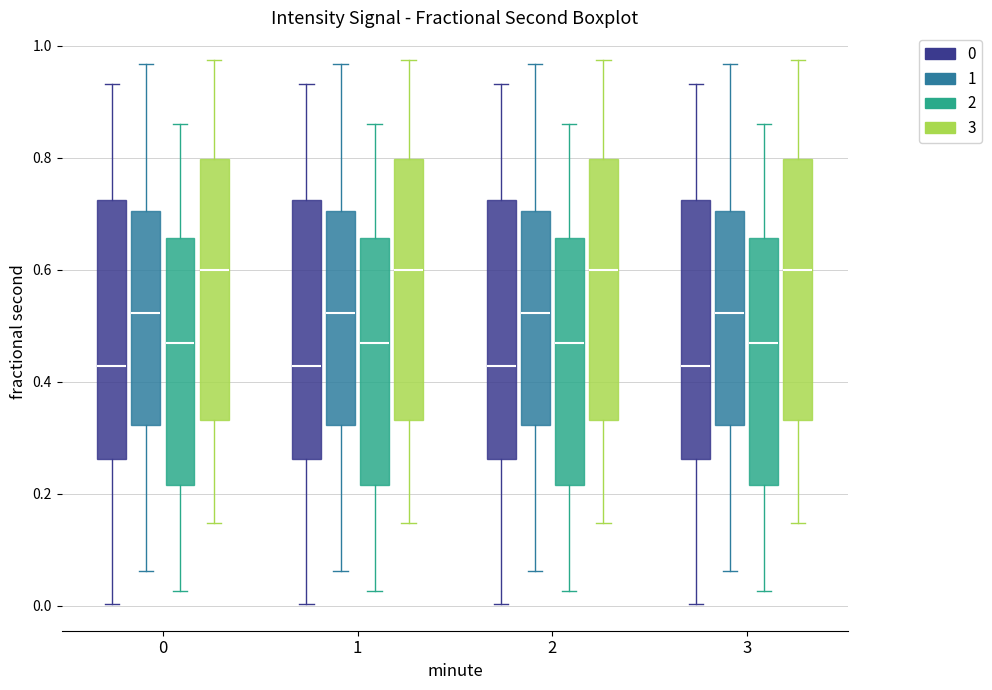

Reading left to right, read every box against the y-axis: the position of its median line, the range the box covers, and the ends of its whiskers. The values are not printed on the chart, so give them approximately, as read against the axis.

0 (0): median 0.42, box 0.26 to 0.72, whiskers 0.00 to 0.94
0 (1): median 0.52, box 0.32 to 0.70, whiskers 0.06 to 0.96
0 (2): median 0.46, box 0.22 to 0.66, whiskers 0.02 to 0.86
0 (3): median 0.60, box 0.34 to 0.80, whiskers 0.14 to 0.98
1 (0): median 0.42, box 0.26 to 0.72, whiskers 0.00 to 0.94
1 (1): median 0.52, box 0.32 to 0.70, whiskers 0.06 to 0.96
1 (2): median 0.46, box 0.22 to 0.66, whiskers 0.02 to 0.86
1 (3): median 0.60, box 0.34 to 0.80, whiskers 0.14 to 0.98
2 (0): median 0.42, box 0.26 to 0.72, whiskers 0.00 to 0.94
2 (1): median 0.52, box 0.32 to 0.70, whiskers 0.06 to 0.96
2 (2): median 0.46, box 0.22 to 0.66, whiskers 0.02 to 0.86
2 (3): median 0.60, box 0.34 to 0.80, whiskers 0.14 to 0.98
3 (0): median 0.42, box 0.26 to 0.72, whiskers 0.00 to 0.94
3 (1): median 0.52, box 0.32 to 0.70, whiskers 0.06 to 0.96
3 (2): median 0.46, box 0.22 to 0.66, whiskers 0.02 to 0.86
3 (3): median 0.60, box 0.34 to 0.80, whiskers 0.14 to 0.98